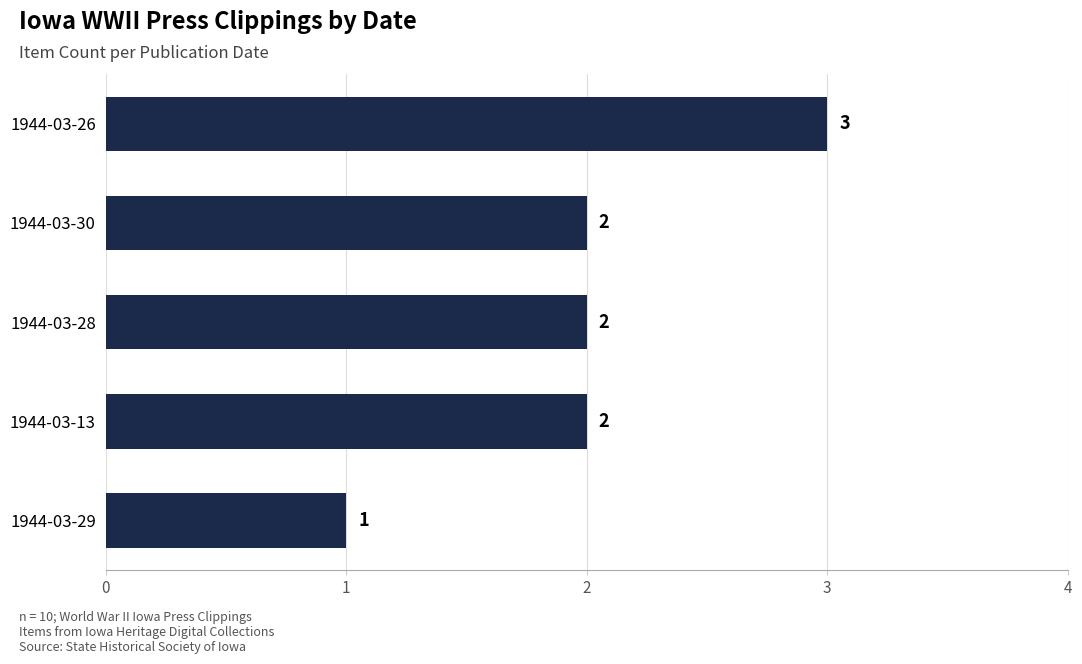

What is the minimum value shown in the chart?

1